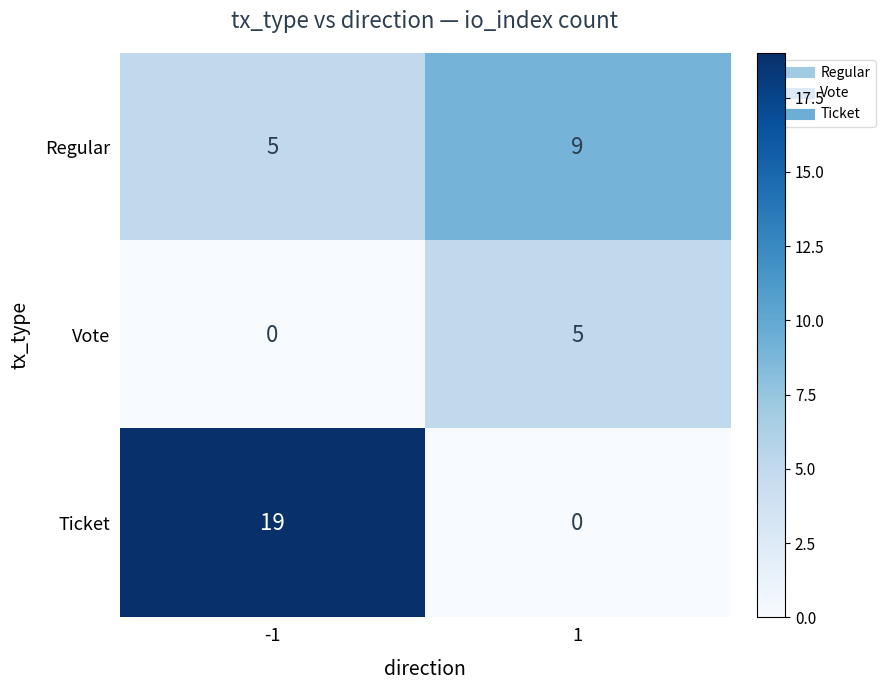

What is the total value across all series at -1?

24